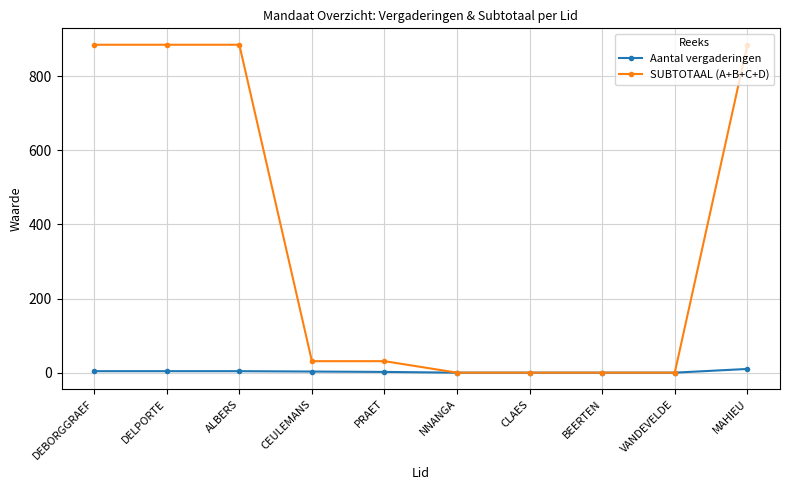

What is the sum of the Aantal vergaderingen values at NNANGA and DELPORTE?

4.0